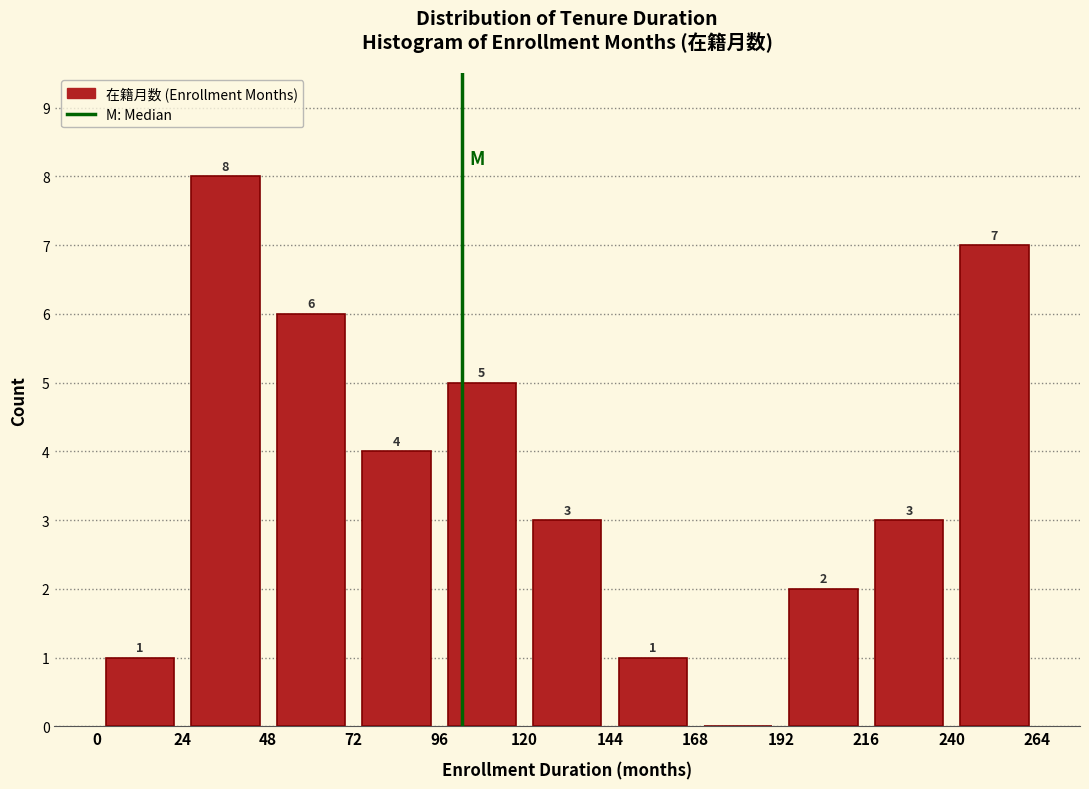

Over which range of the x-axis is the bar tallest?

24 to 48